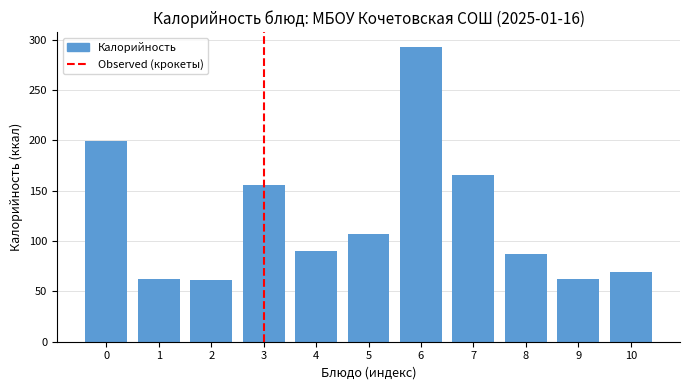

What is the change in value from 1 to 4?

+28.0